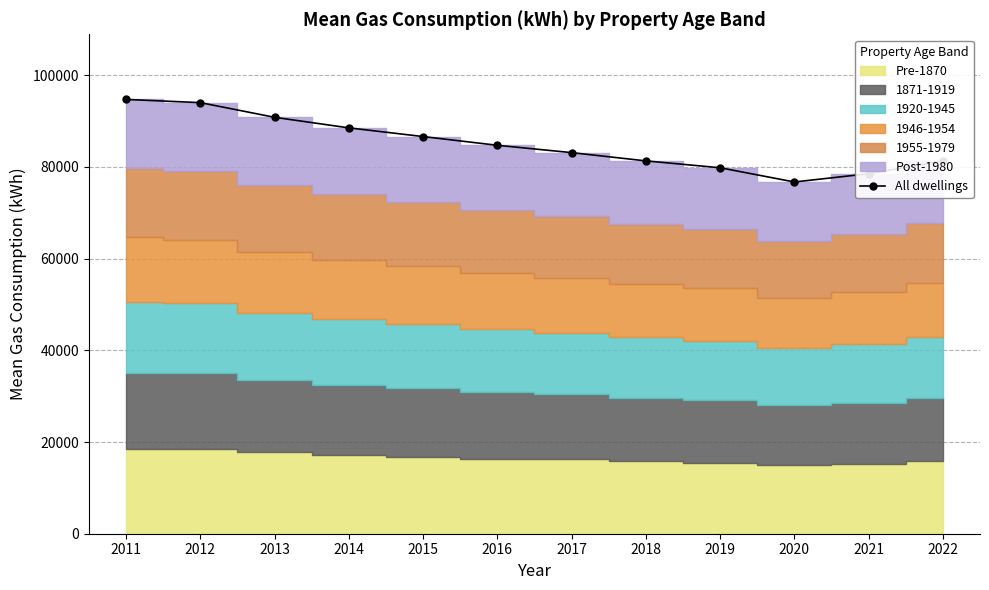

How many values are below 84700?

6